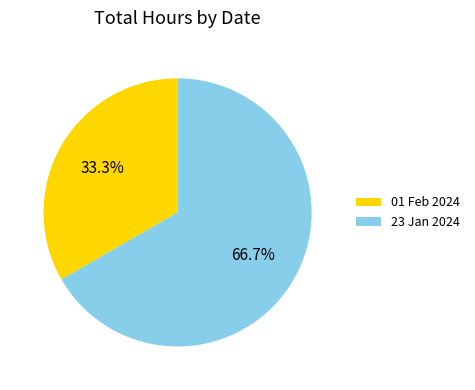

To the nearest percent, what is the average slice percentage?

50%